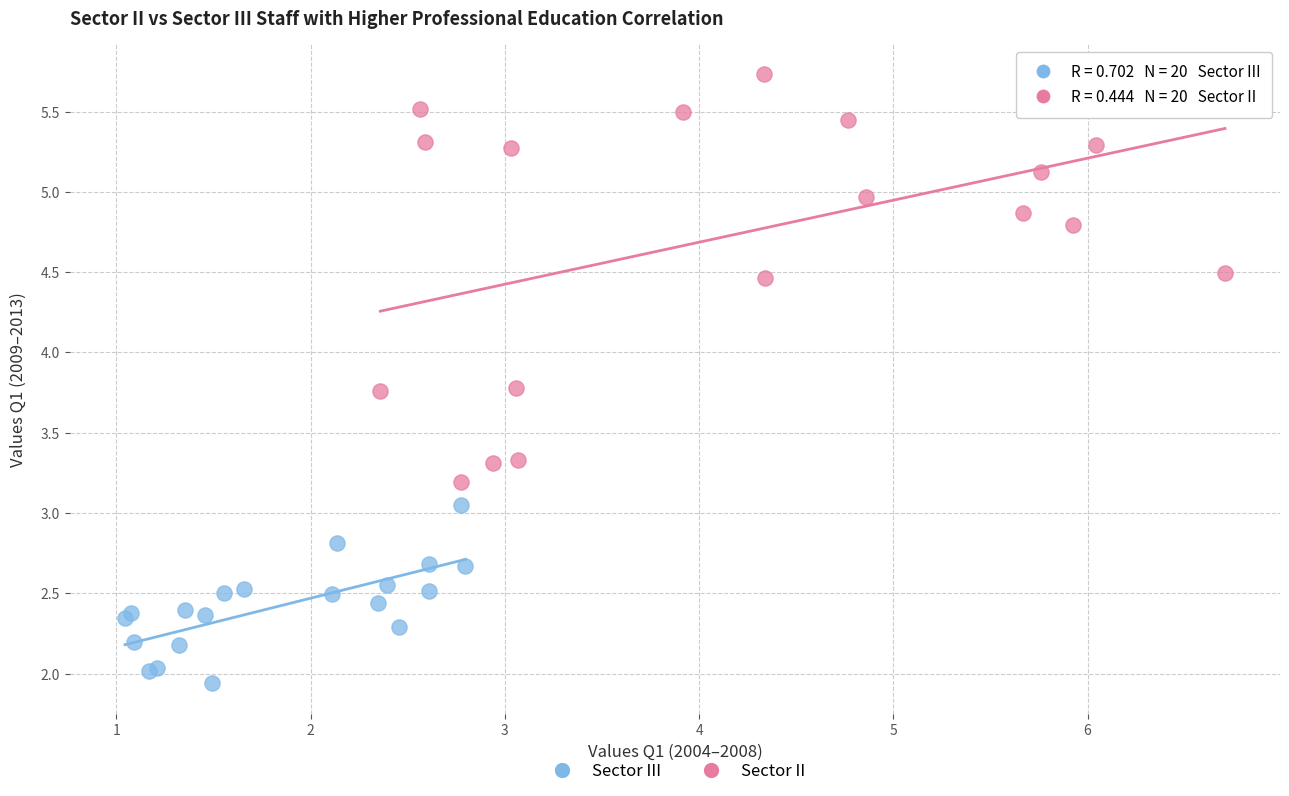

Which series reaches the minimum Y coordinate?

Sector III